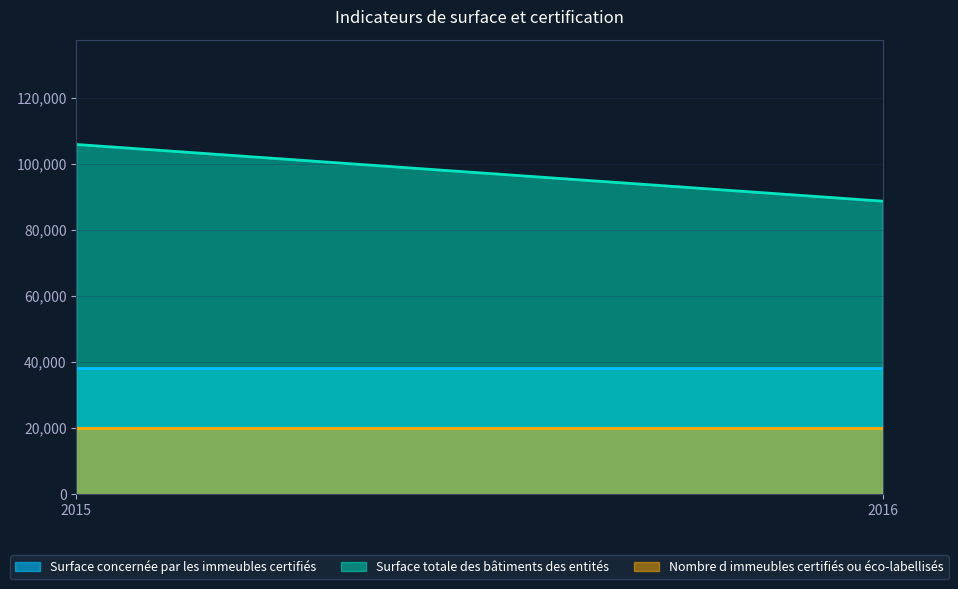

Rank the series by their average value, from highest to lowest.

Surface totale des bâtiments des entités, Surface concernée par les immeubles certifiés, Nombre d immeubles certifiés ou éco-labellisés